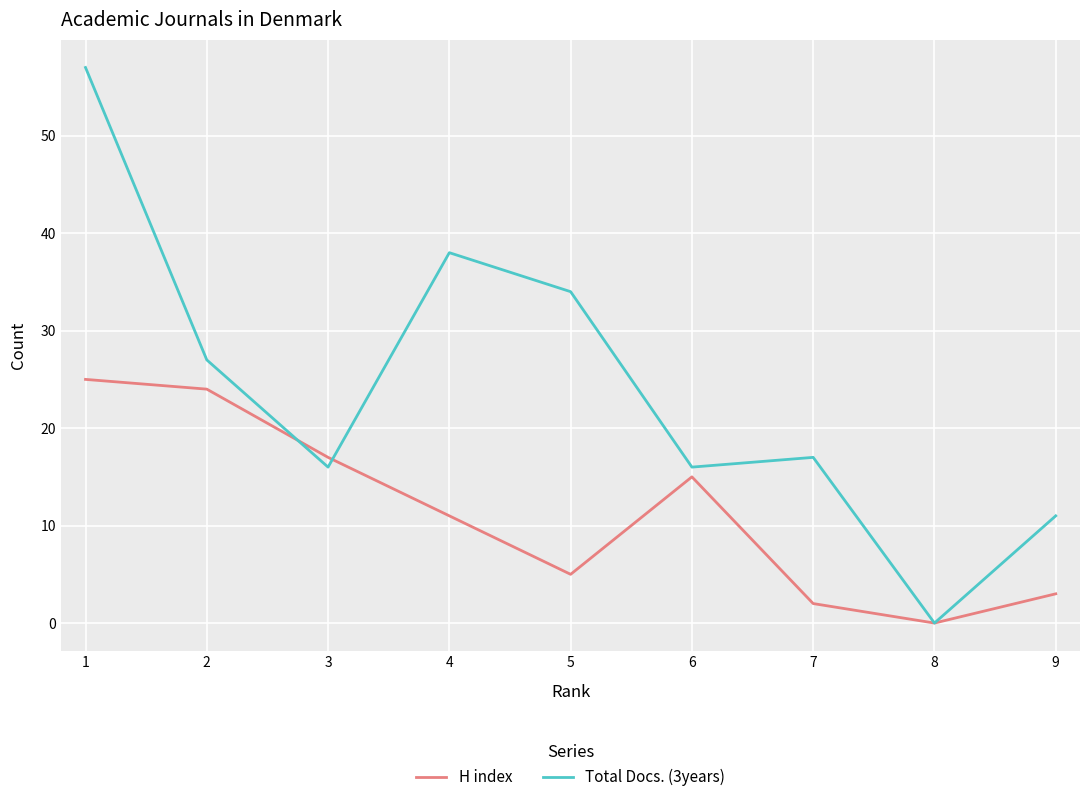

Where is H index nearest to the value 12?

4